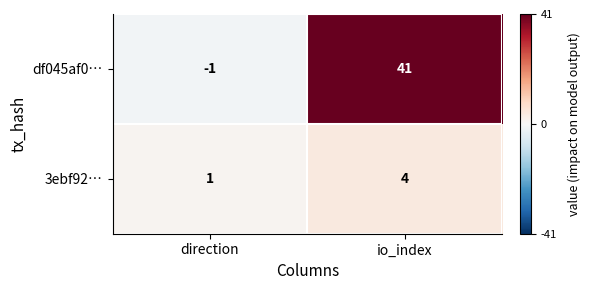

Reading right to left, extract all data points from this chart.

df045af0…: io_index=41	direction=-1
3ebf92…: io_index=4	direction=1